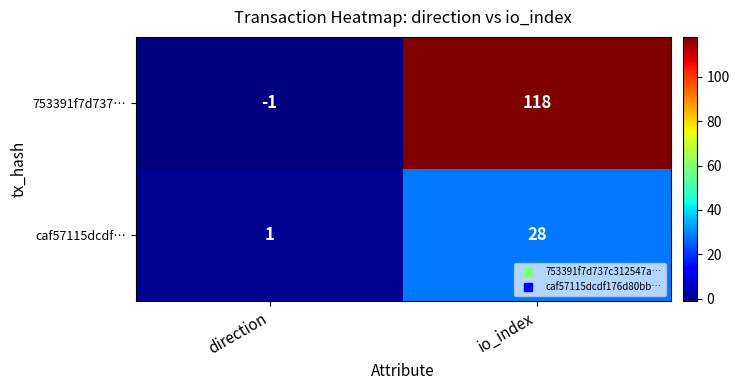

How many categories are shown in the chart?

2